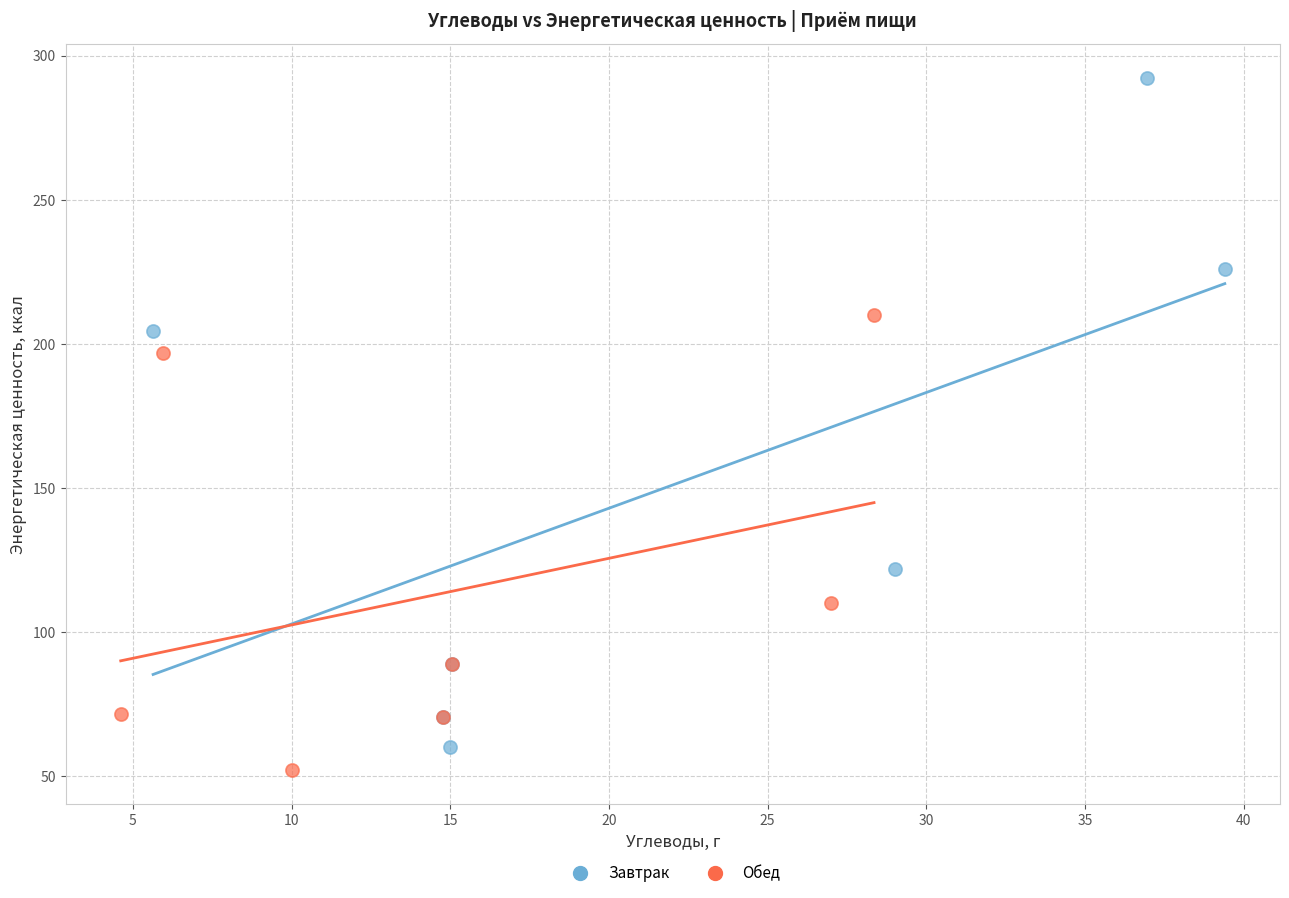

Which series reaches the maximum Y coordinate?

Завтрак